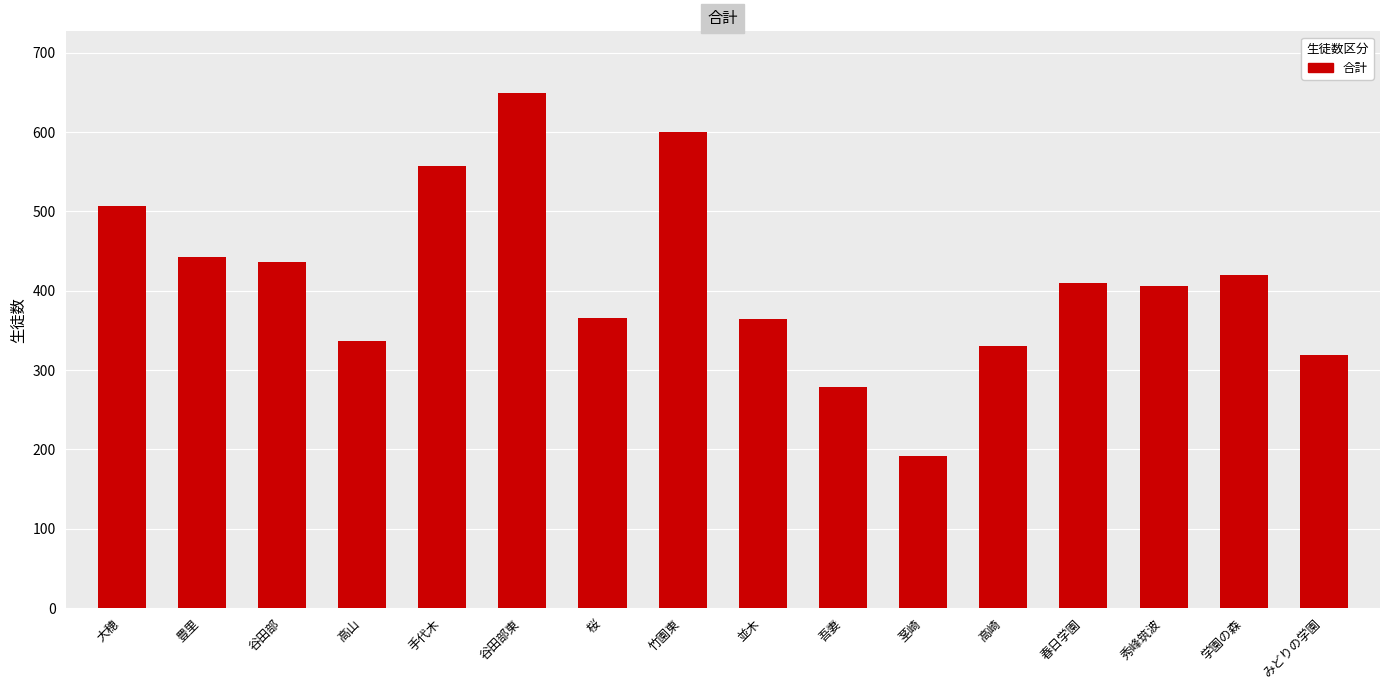

What is the greatest value displayed?

649